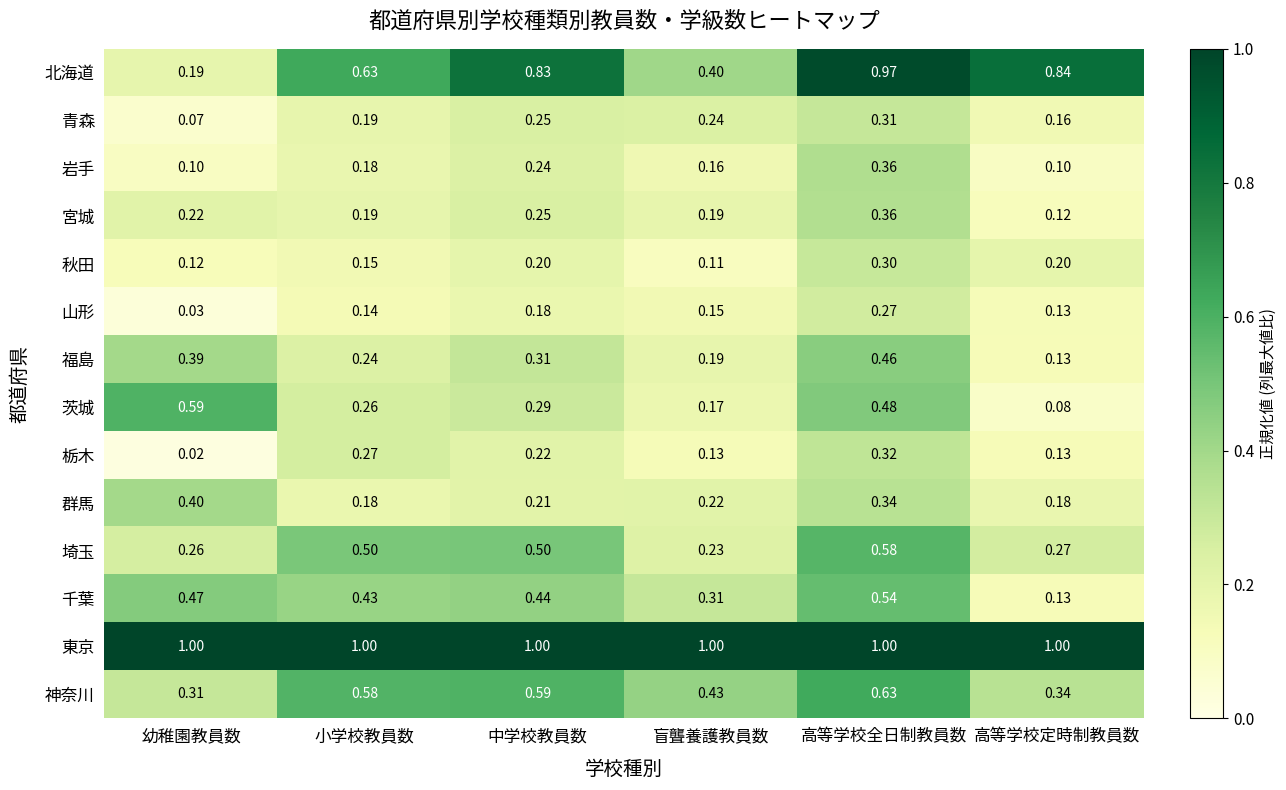

List the labels in order of 青森 value, largest first.

高等学校全日制教員数, 中学校教員数, 盲聾養護教員数, 小学校教員数, 高等学校定時制教員数, 幼稚園教員数